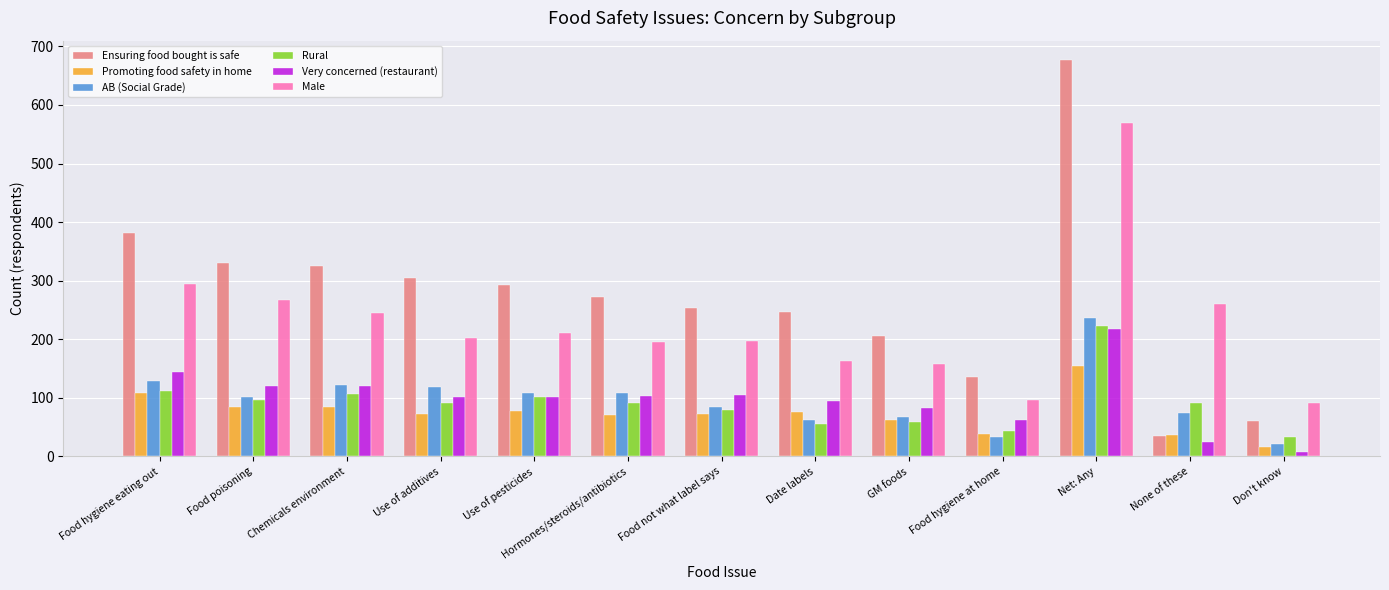

What is the minimum value shown in the chart?

7